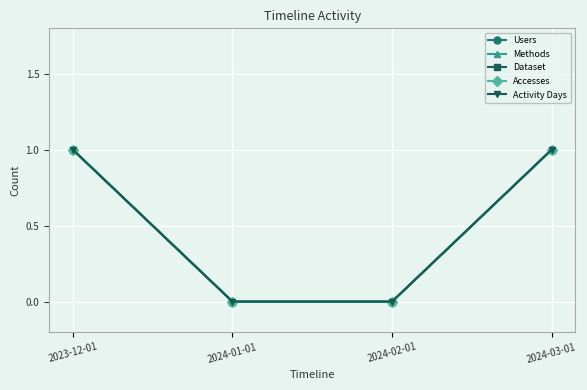

What is the highest value of the Users series?

1